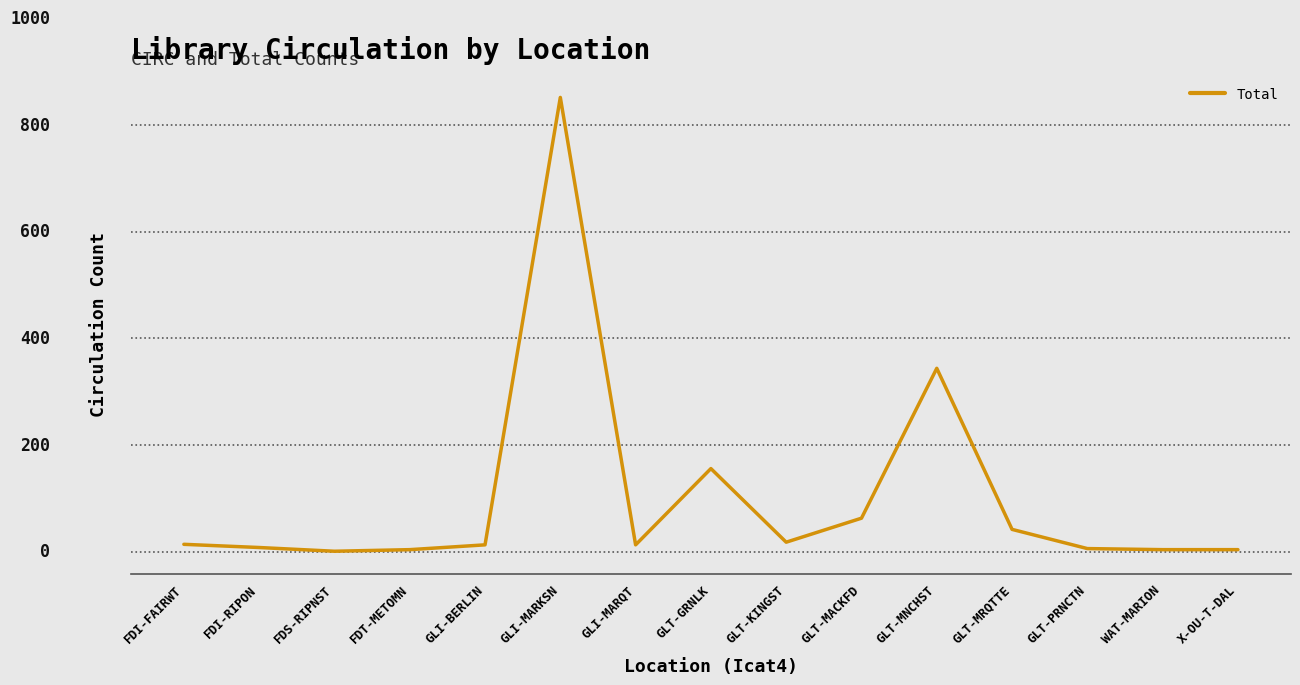

The value at GLI-MARQT is 13. True or false?

True